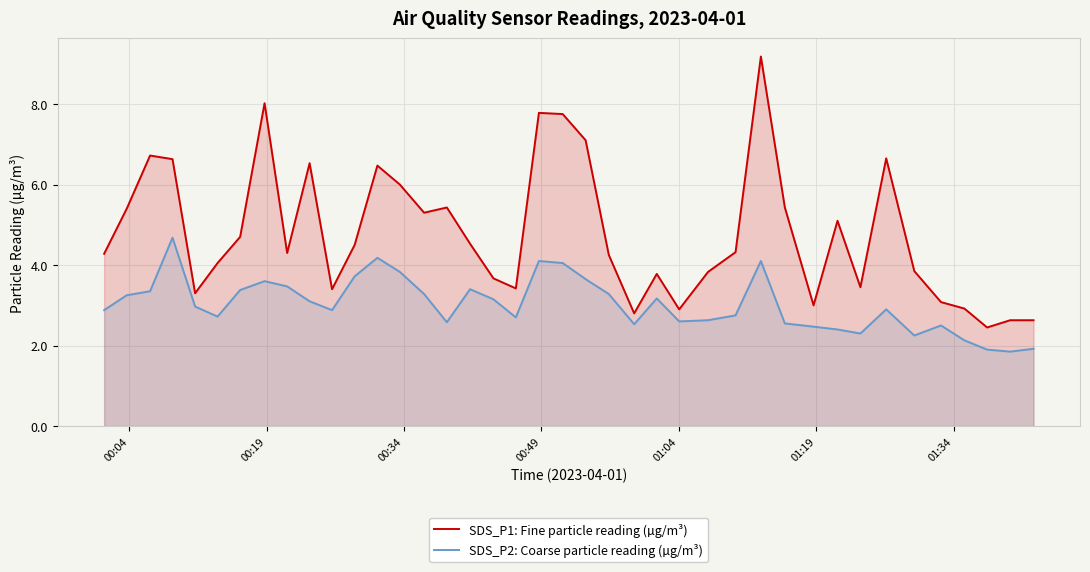

How many distinct data groups are displayed?

2